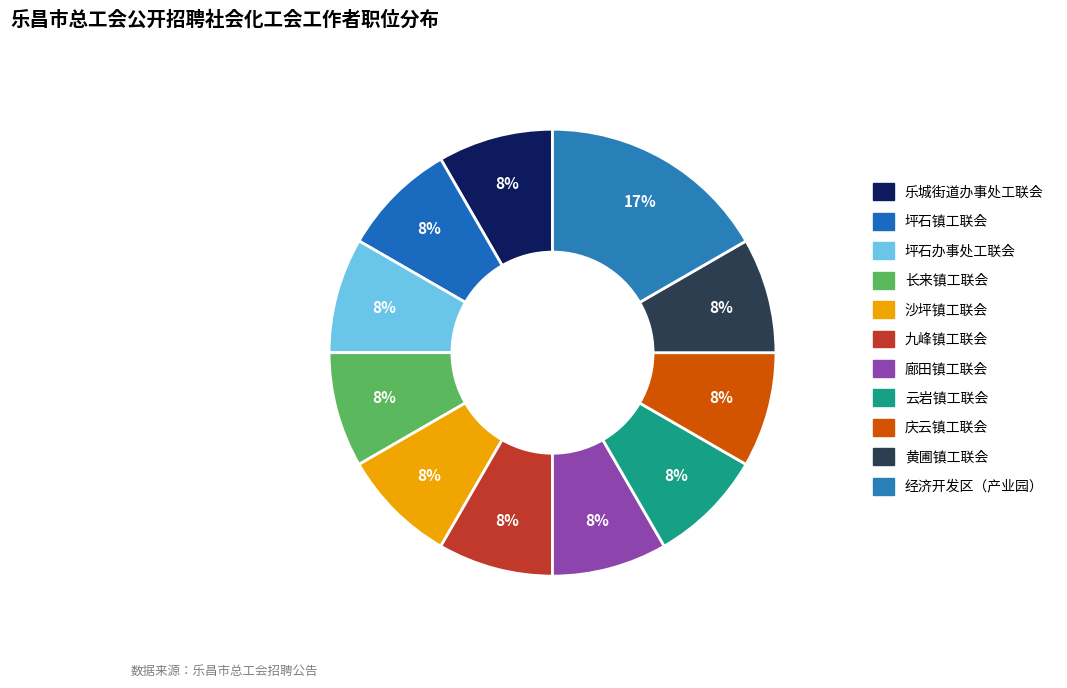

How many slices are in this pie chart?

11